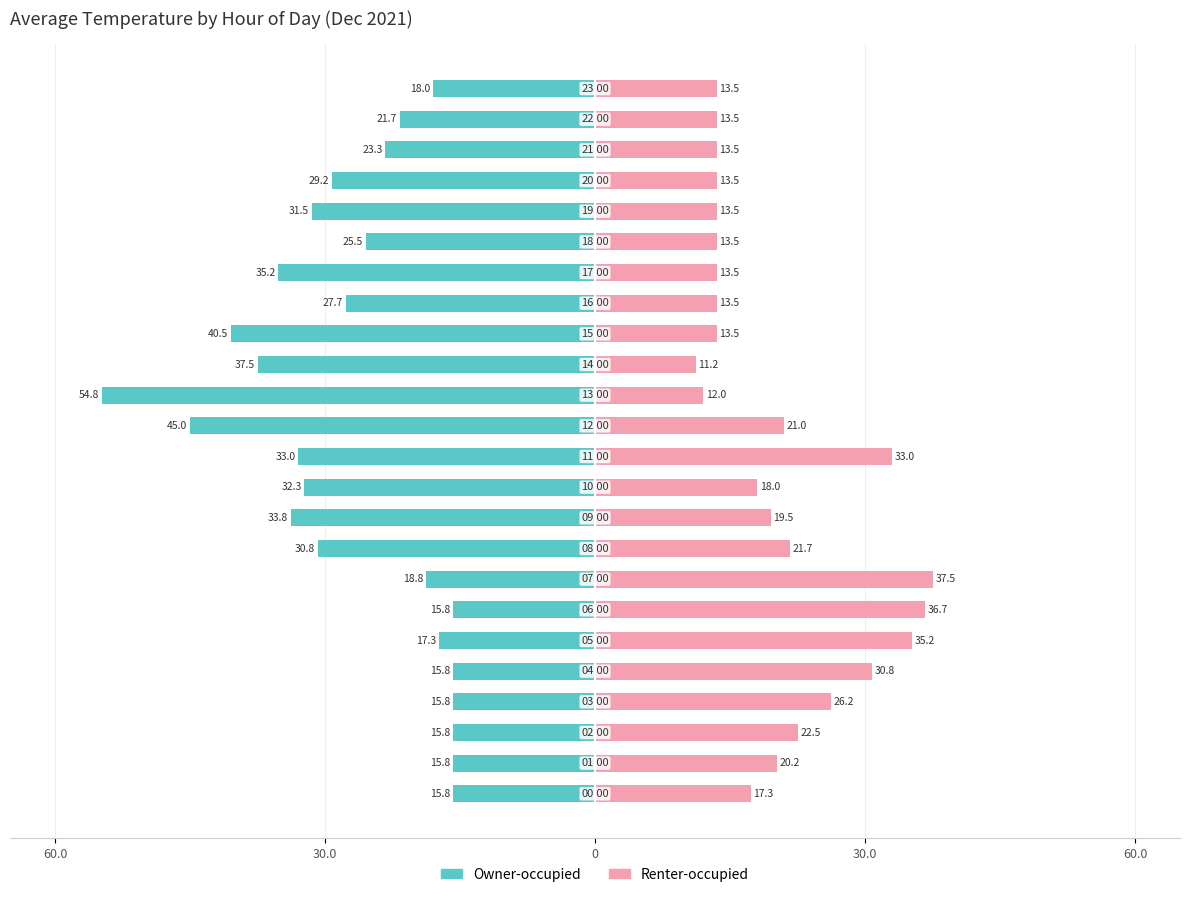

Read the Renter-occupied value at 18.

13.5